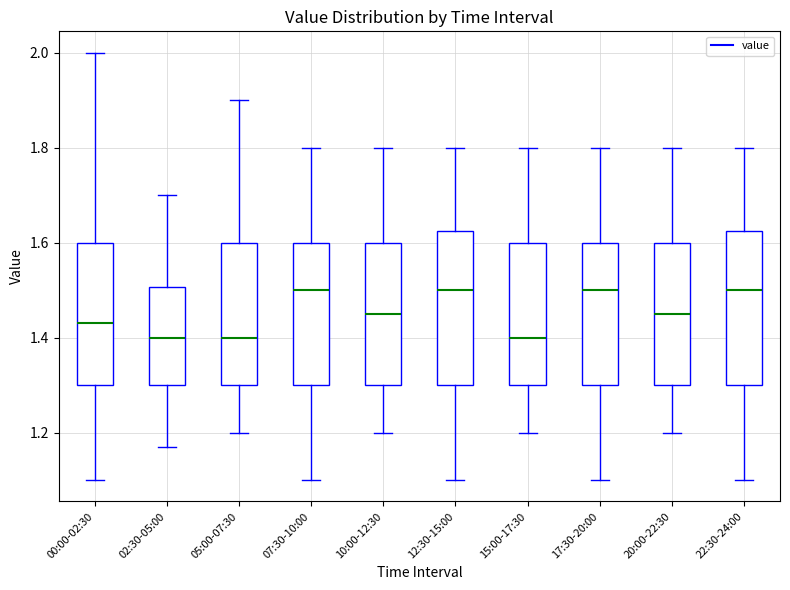

Where does the median line of the box for 15:00-17:30 sit on the y-axis? The values are not printed on the chart, so give them approximately, as read against the axis.

1.40